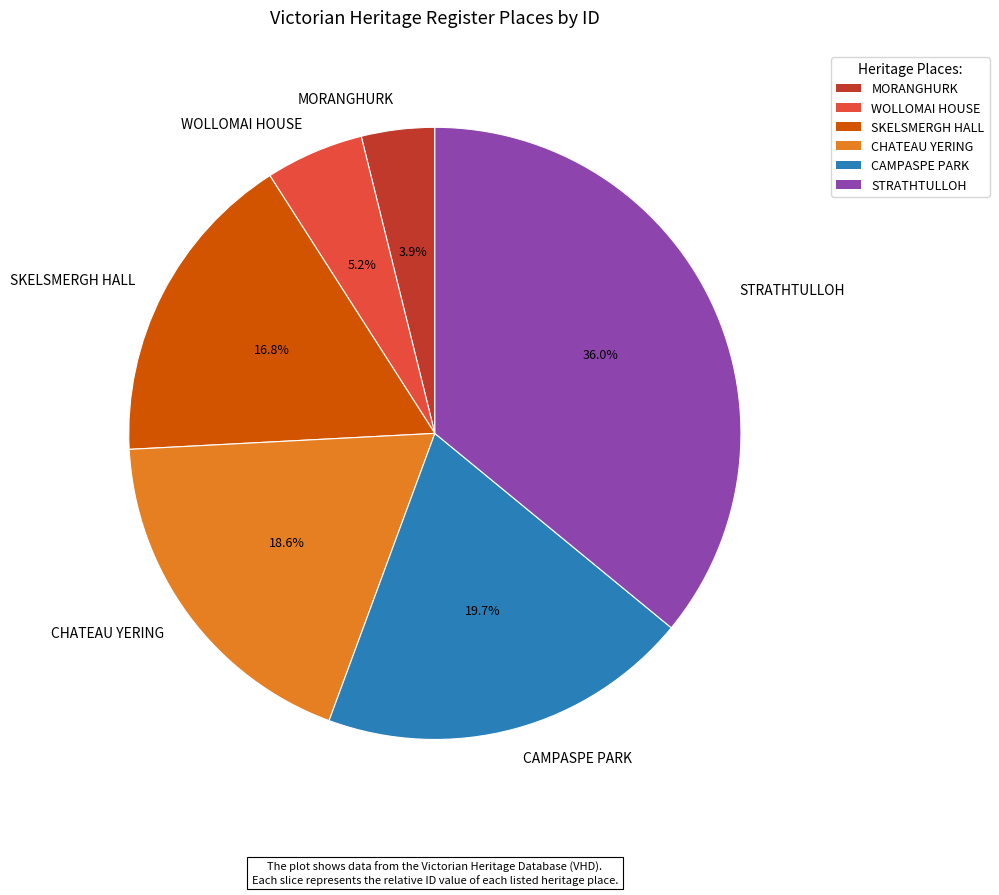

Is it true that WOLLOMAI HOUSE is 1% of the pie?

False